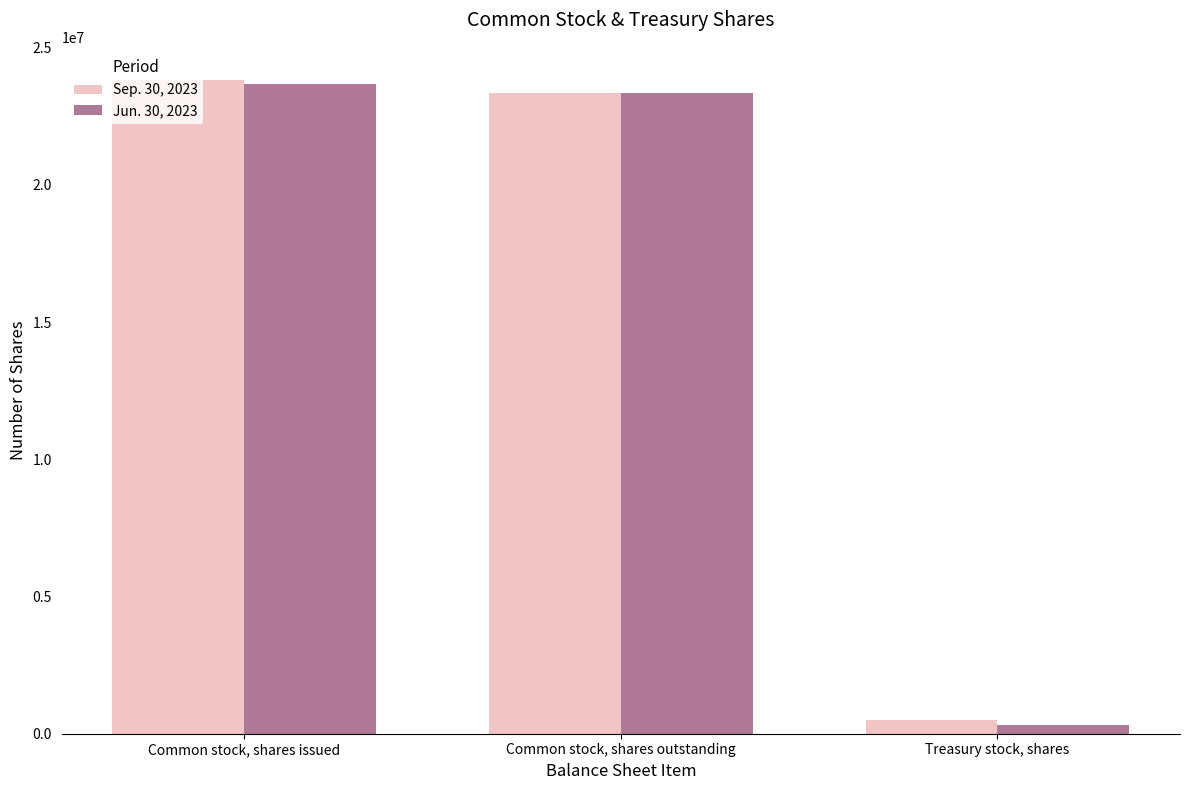

Reading left to right, extract all data points from this chart.

Sep. 30, 2023: Common stock, shares issued=23842677	Common stock, shares outstanding=23335674	Treasury stock, shares=507003
Jun. 30, 2023: Common stock, shares issued=23672122	Common stock, shares outstanding=23336387	Treasury stock, shares=335735